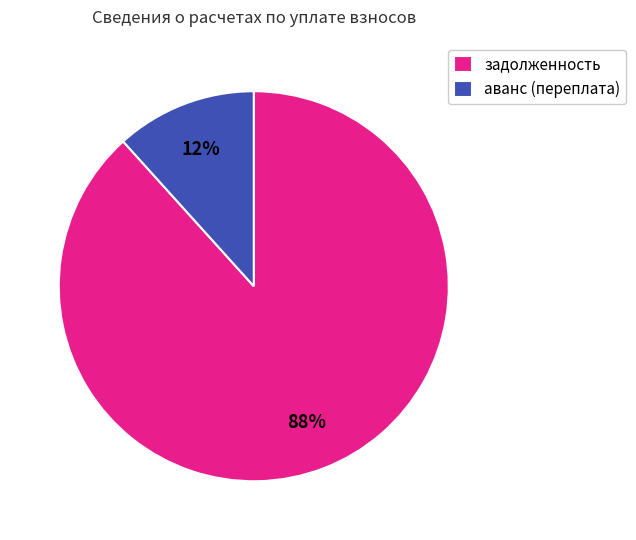

Rank the categories by value from lowest to highest.

аванс (переплата), задолженность